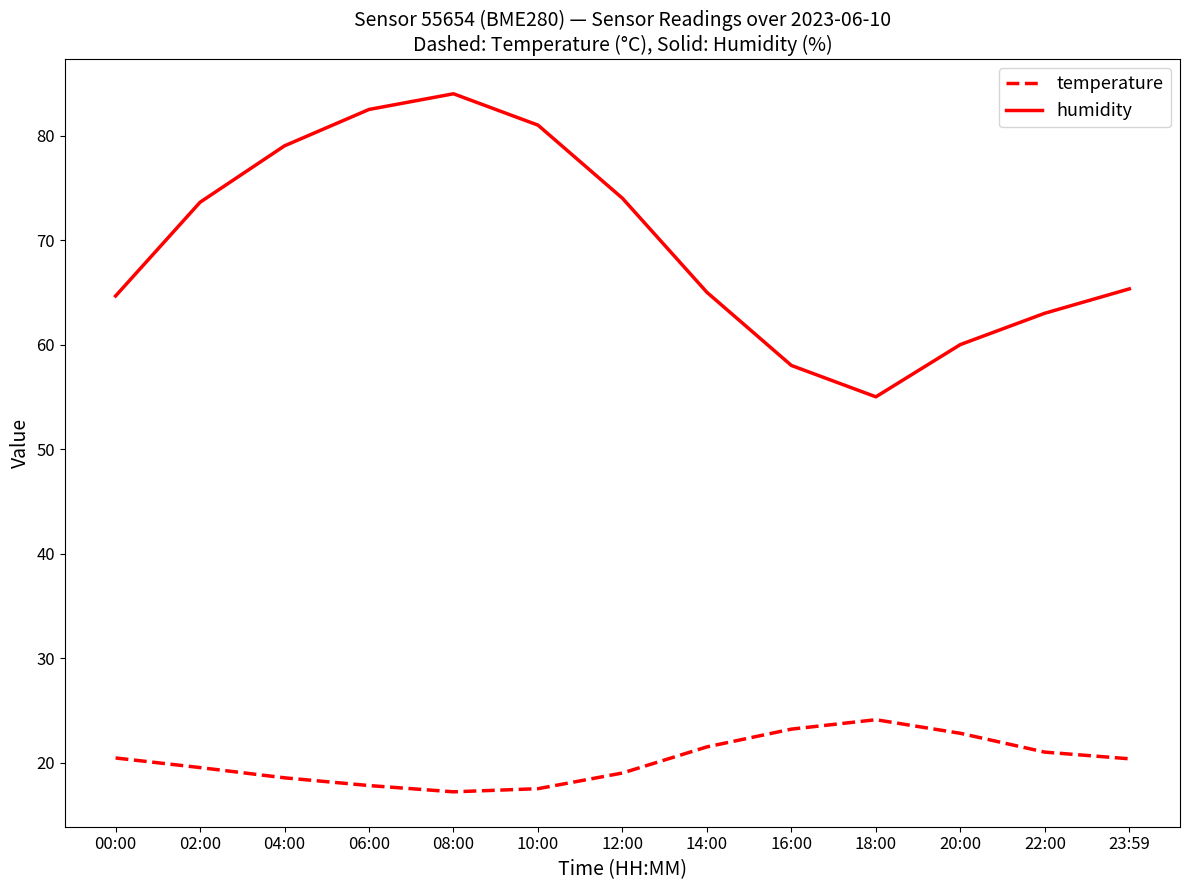

Rank the series by their average value, from highest to lowest.

humidity, temperature